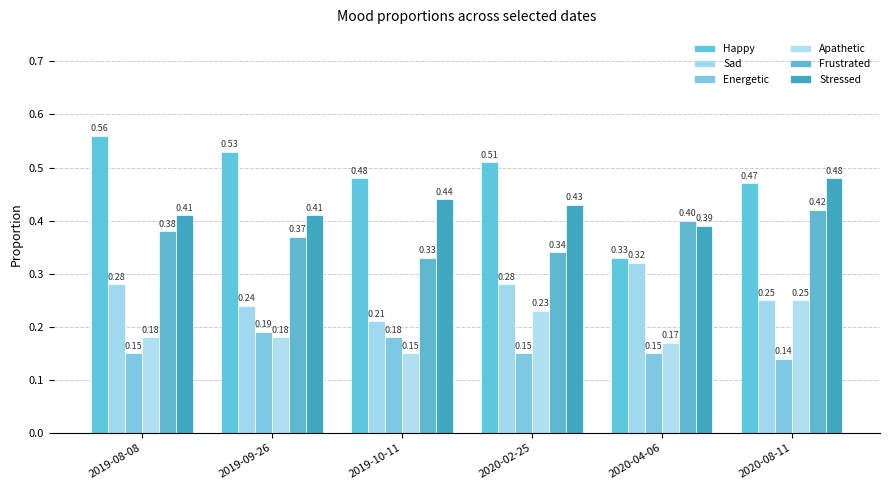

How many groups of bars are there?

6